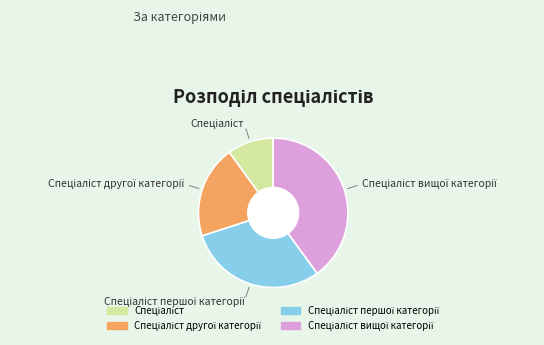

Is there any slice that represents more than half of the pie?

No